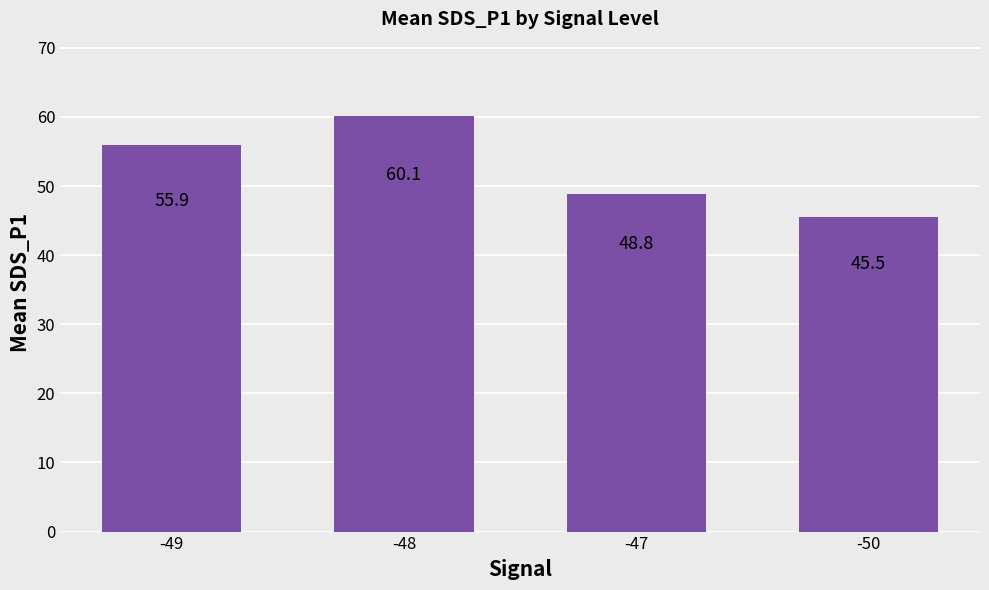

Rank the categories by value from highest to lowest.

-48, -49, -47, -50